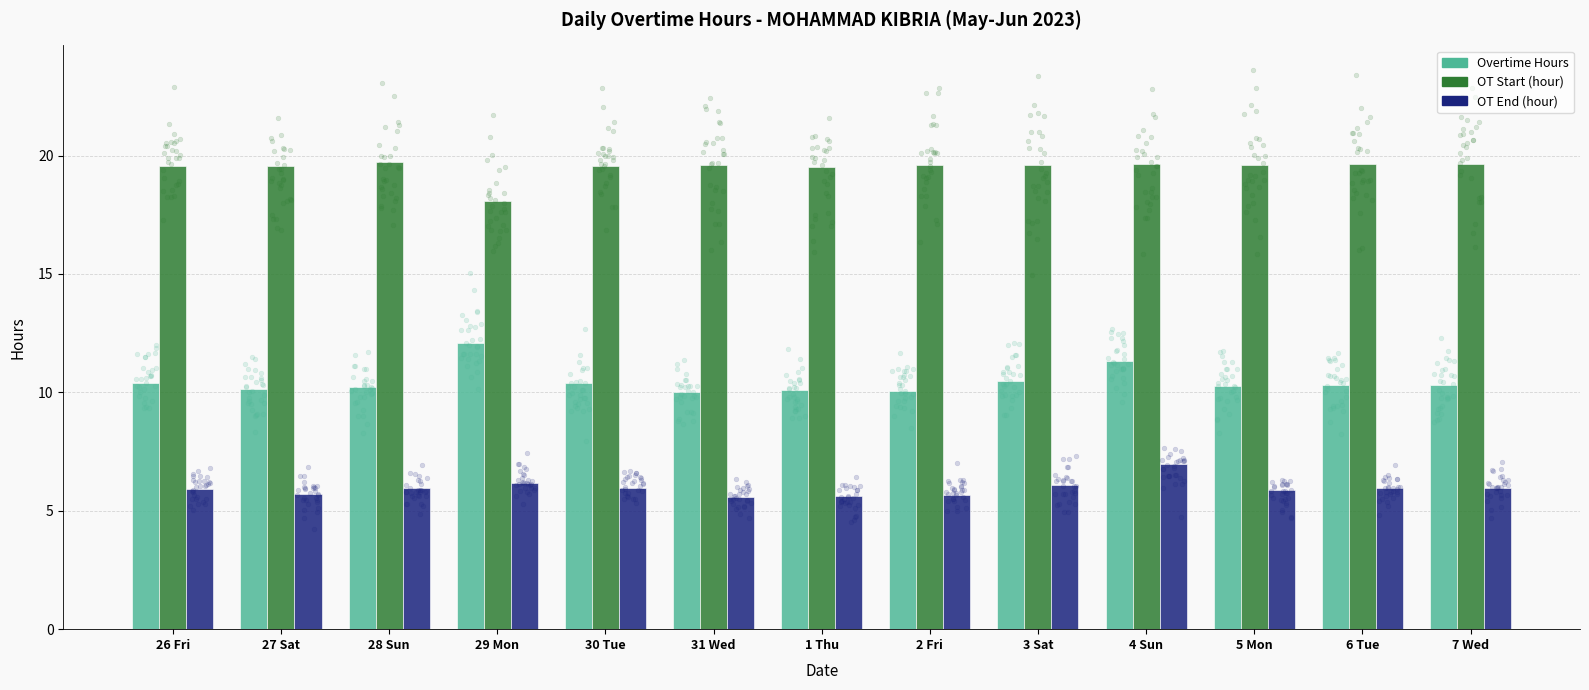

Which series reaches the minimum Y coordinate?

OT End (hour)